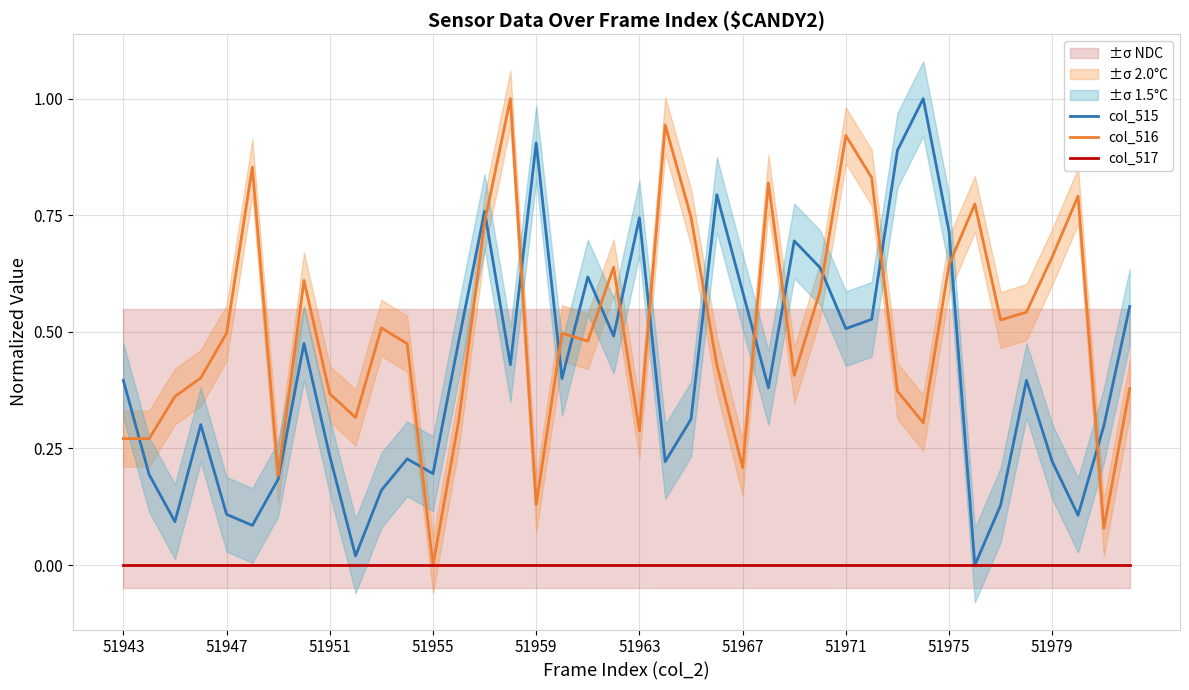

How many values in col_516 are above zero?

39